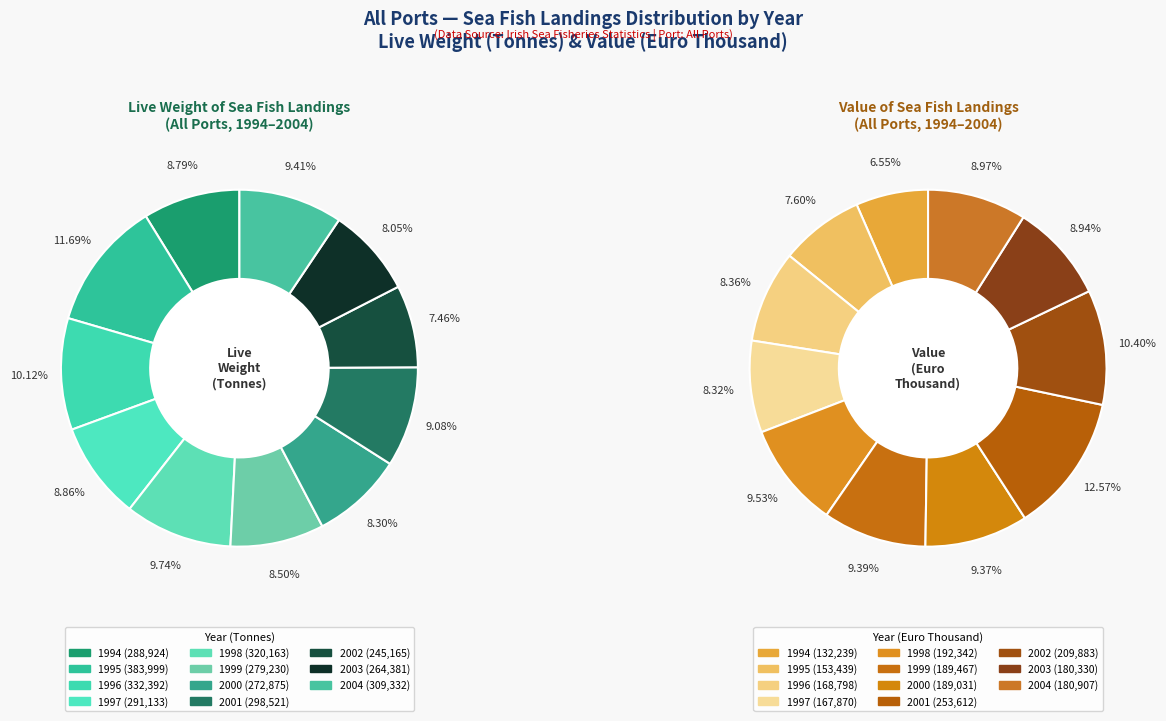

To the nearest percent, what is the difference between the largest and smallest slice percentages?

4%